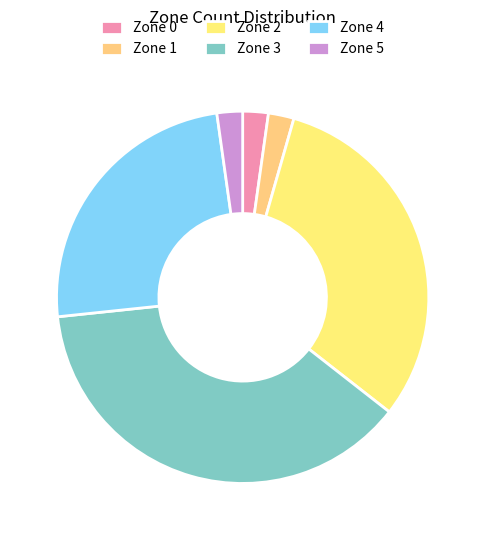

How many slices are in this pie chart?

6